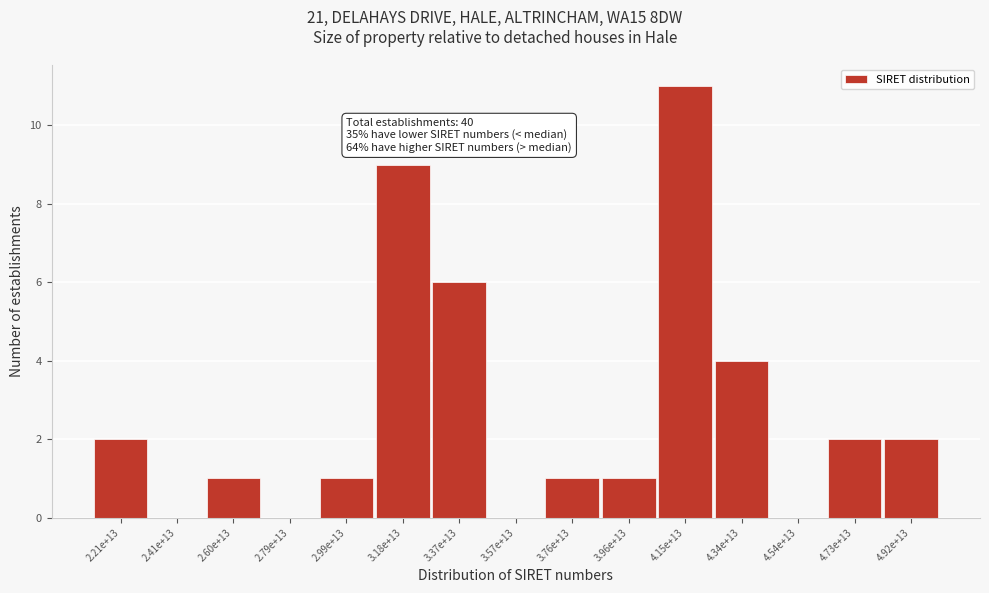

Reading right to left, transcribe all the data shown in this chart.

4.92e+13=2	4.73e+13=2	4.54e+13=0	4.34e+13=4	4.15e+13=11	3.96e+13=1	3.76e+13=1	3.57e+13=0	3.37e+13=6	3.18e+13=9	2.99e+13=1	2.79e+13=0	2.60e+13=1	2.41e+13=0	2.21e+13=2